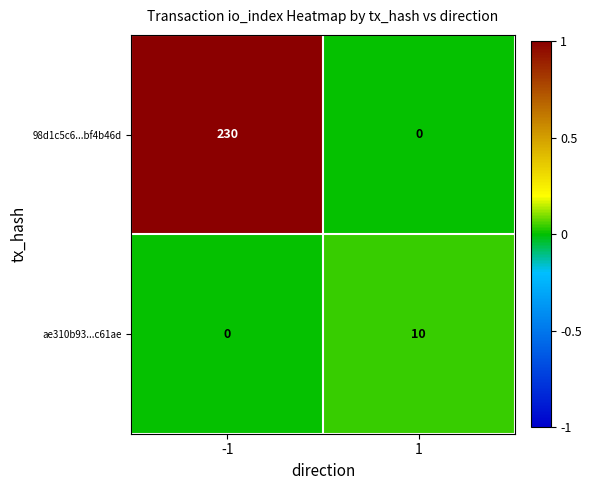

Reading right to left, what are all the values shown in this chart?

98d1c5c6...bf4b46d: 1=0	-1=230
ae310b93...c61ae: 1=10	-1=0